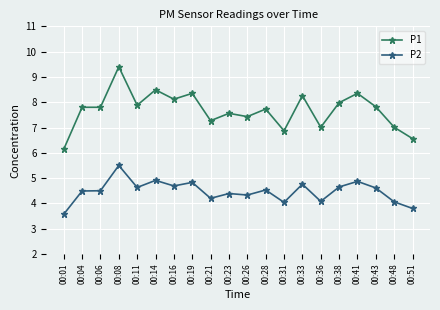

The value of P2 at 00:11 is 1.1. True or false?

False